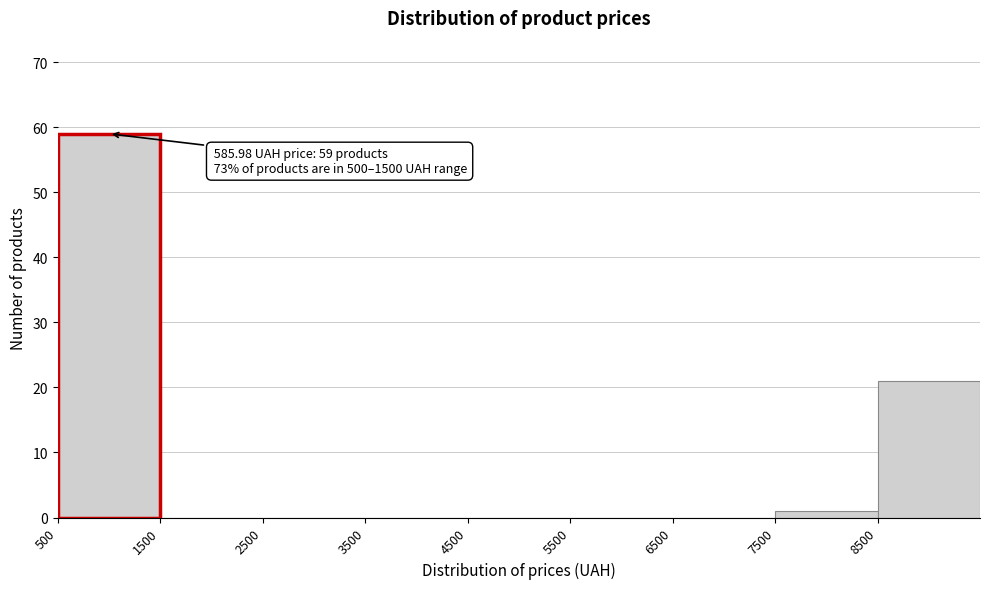

Over which range of the x-axis is the bar tallest?

500 to 1500